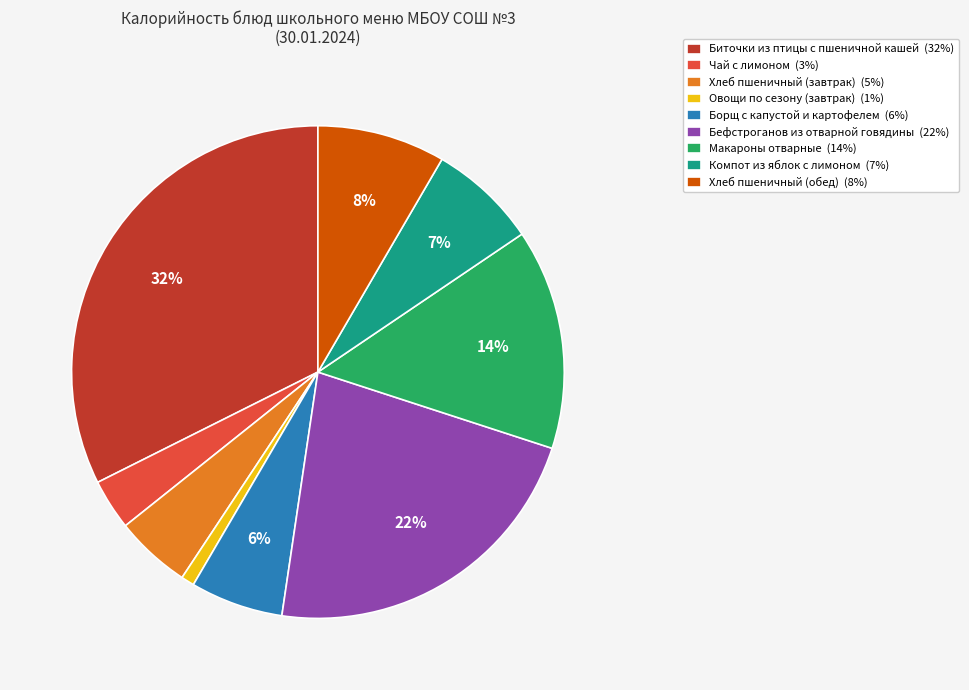

What is the smallest slice in the pie chart?

Овощи по сезону (завтрак)